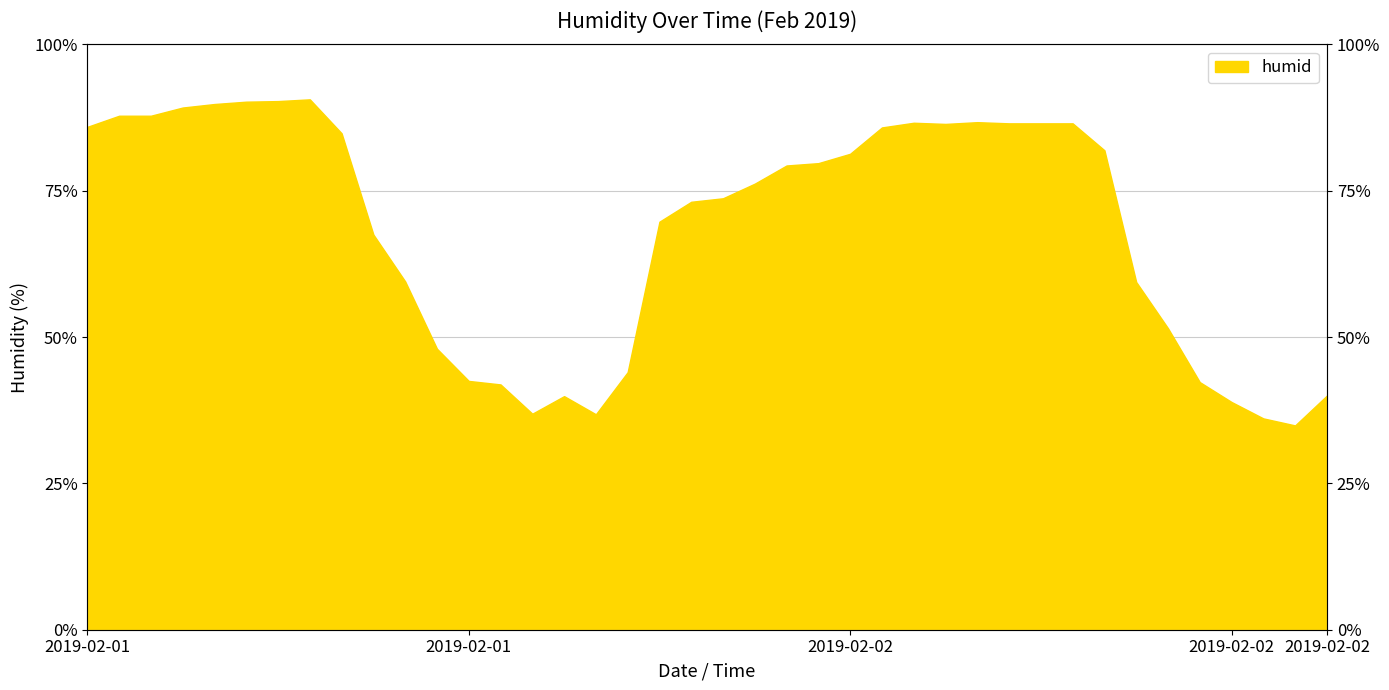

What is the sum of the values at 2019-02-02 09:00 and 2019-02-01 10:00?

118.9